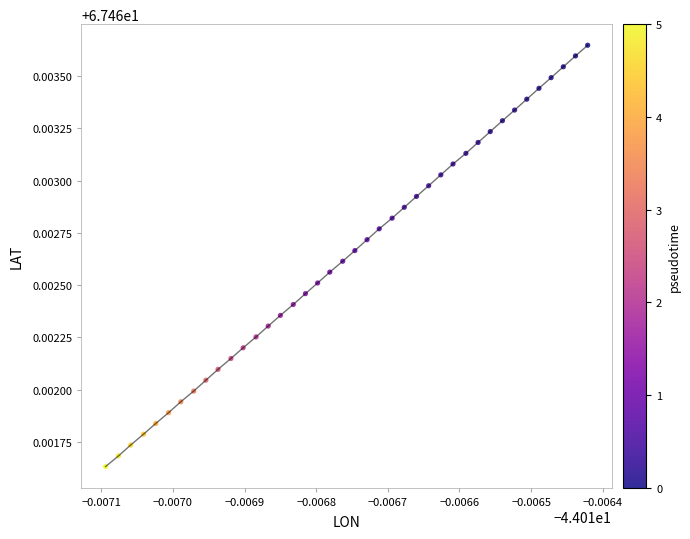

How many data points are displayed?

40